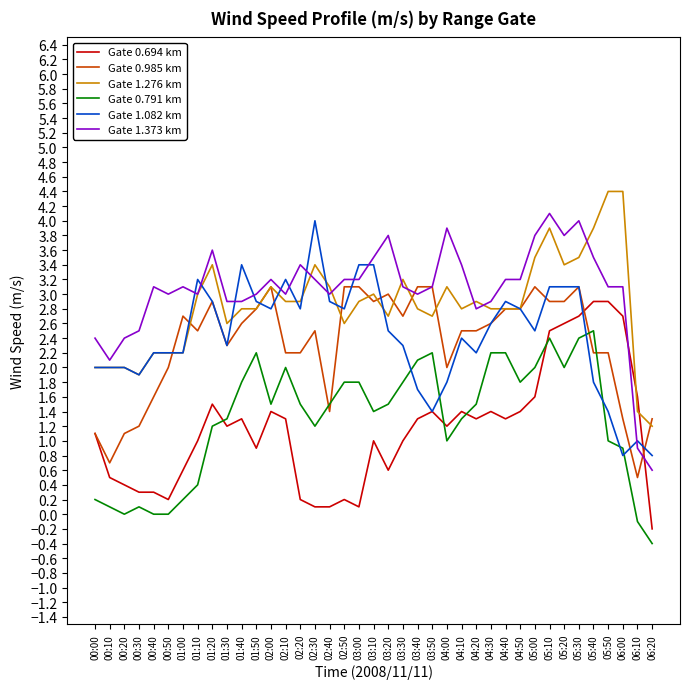

What is the greatest value displayed?

4.4